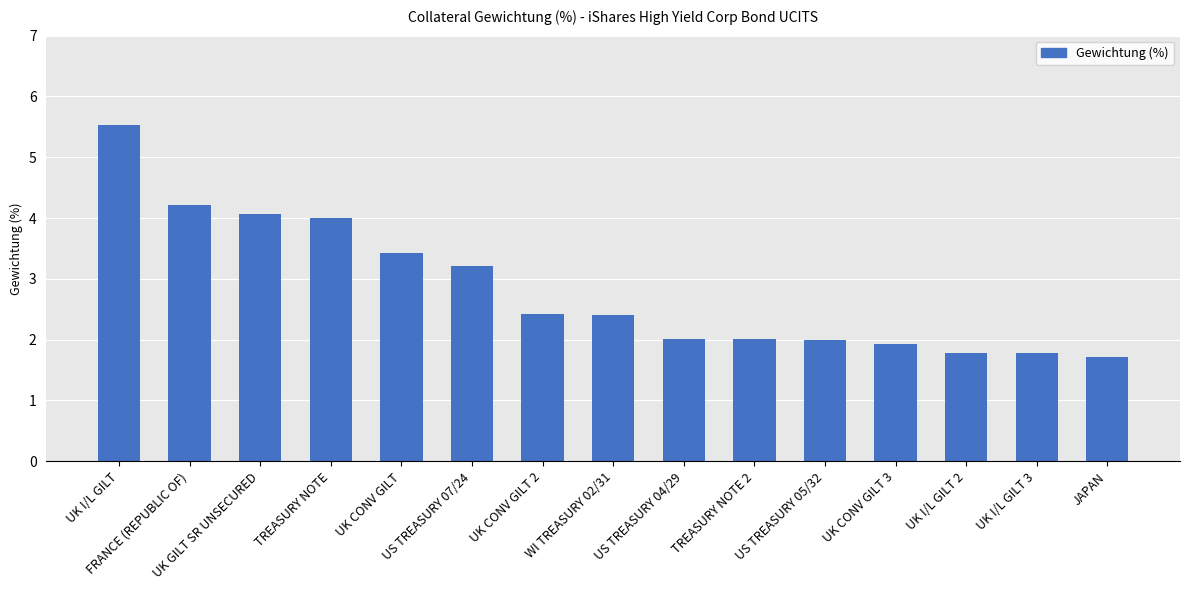

Approximately how many times larger is the value at US TREASURY 07/24 compared to UK CONV GILT 2?

1.3